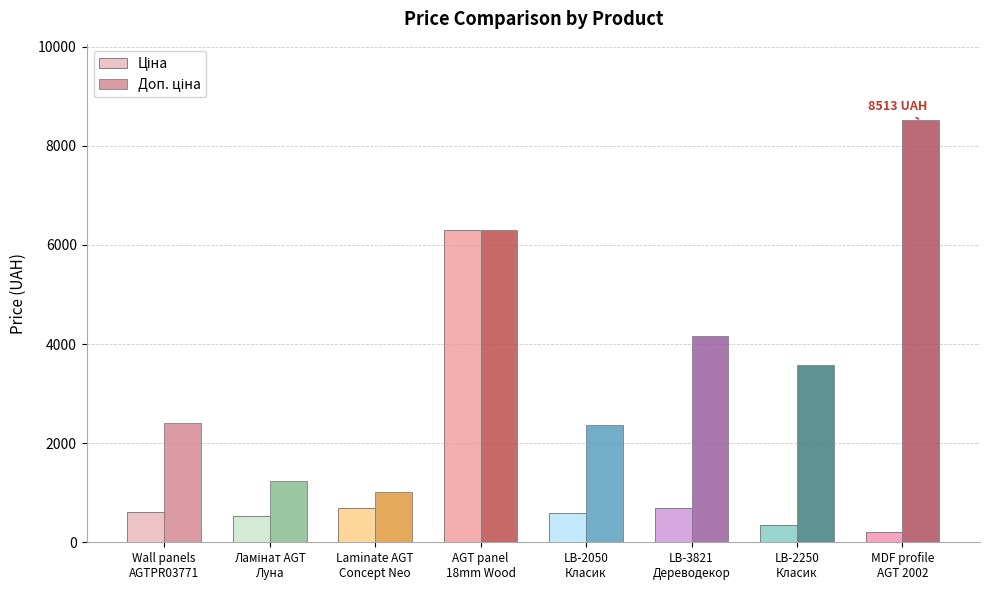

At how many categories does at least one series exceed 5634?

2